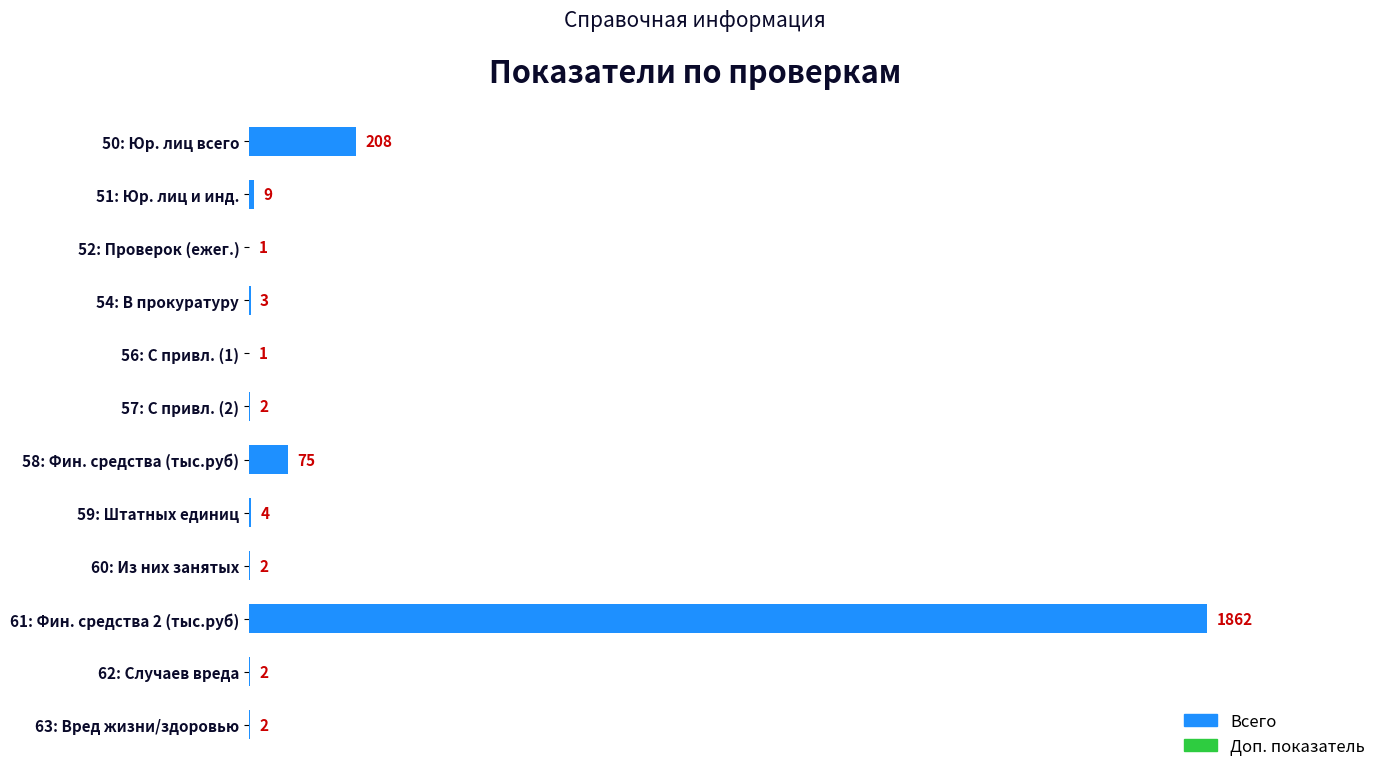

Which category has the highest value in the Всего series?

61: Фин. средства 2 (тыс.руб)